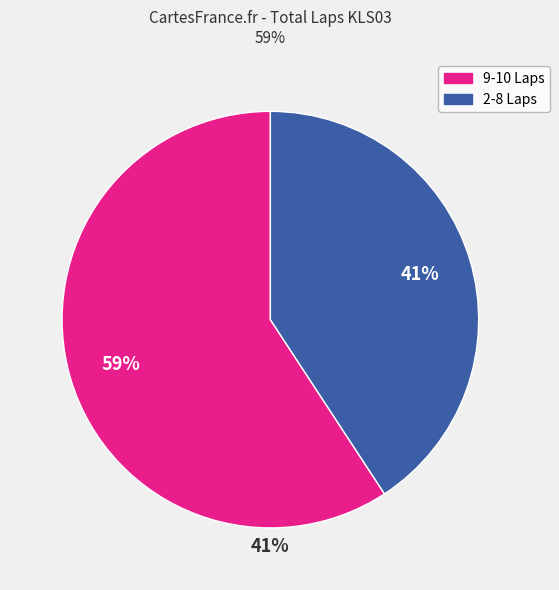

To the nearest percent, what is the difference between the largest and smallest slice percentages?

18%